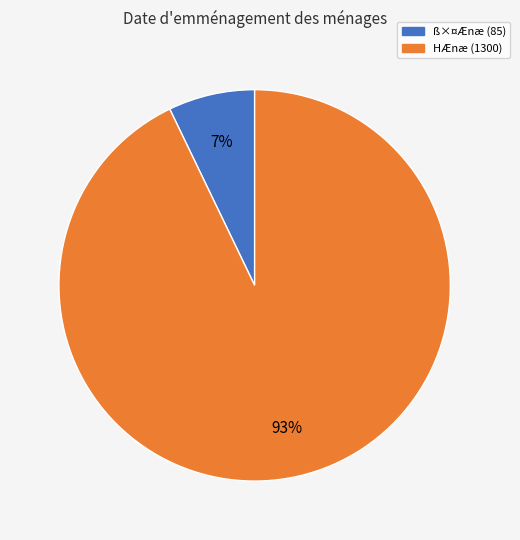

Which slice is the largest?

HÆnæ (1300)